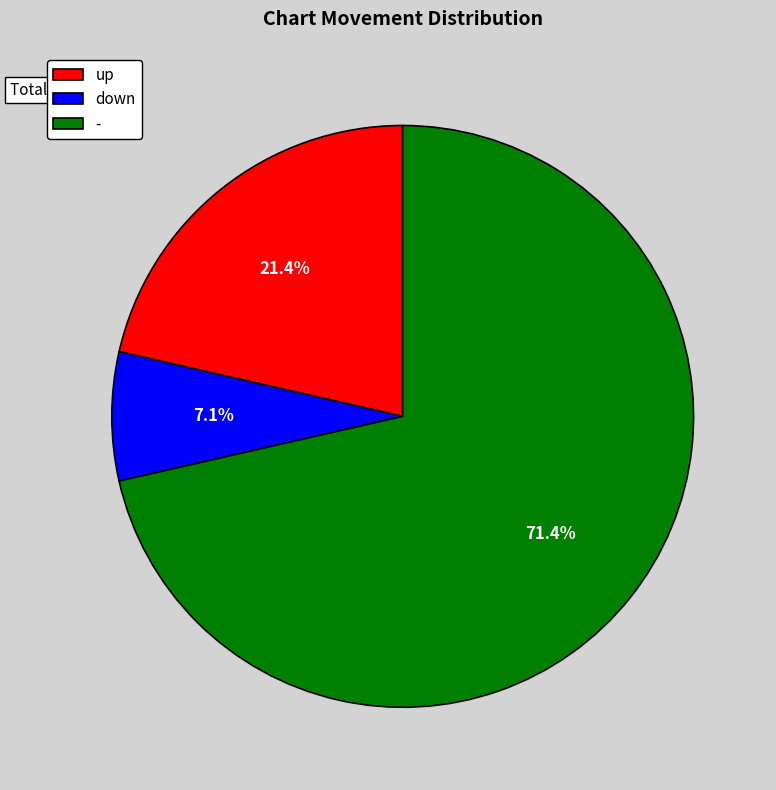

Between down and up, which is larger?

up